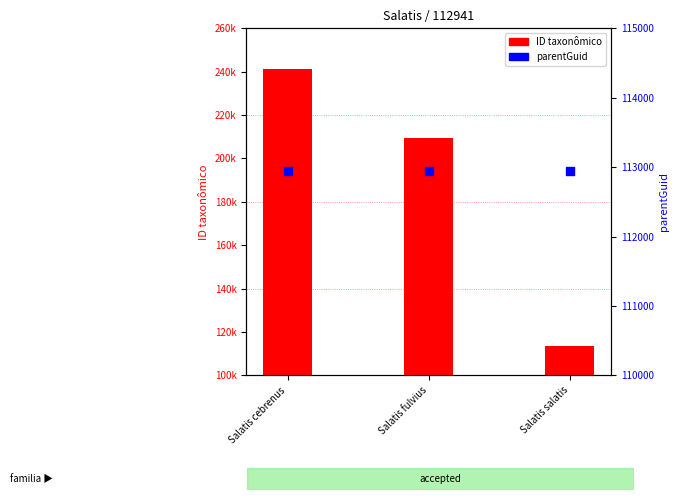

What are all the series names shown in the legend?

ID taxonômico, parentGuid